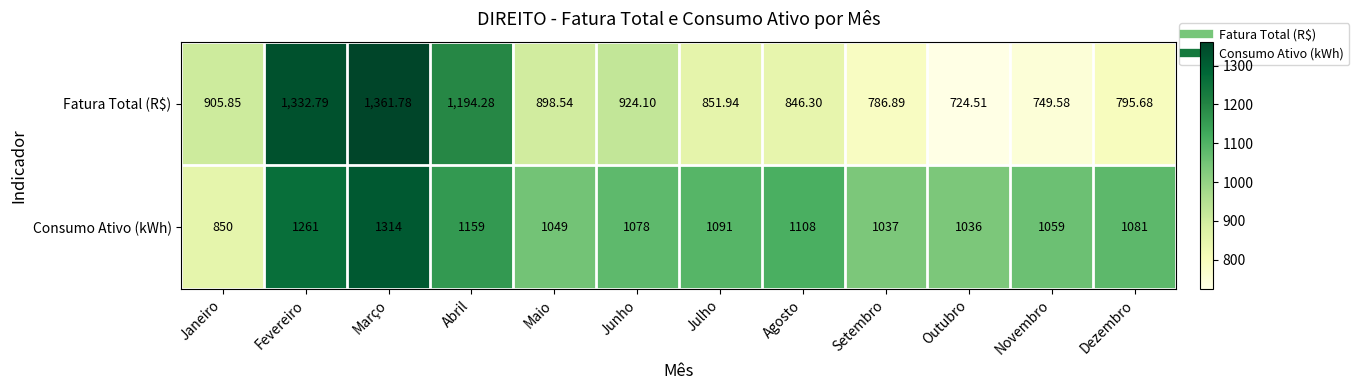

Rank the series at Maio from lowest to highest value.

Fatura Total (R$), Consumo Ativo (kWh)